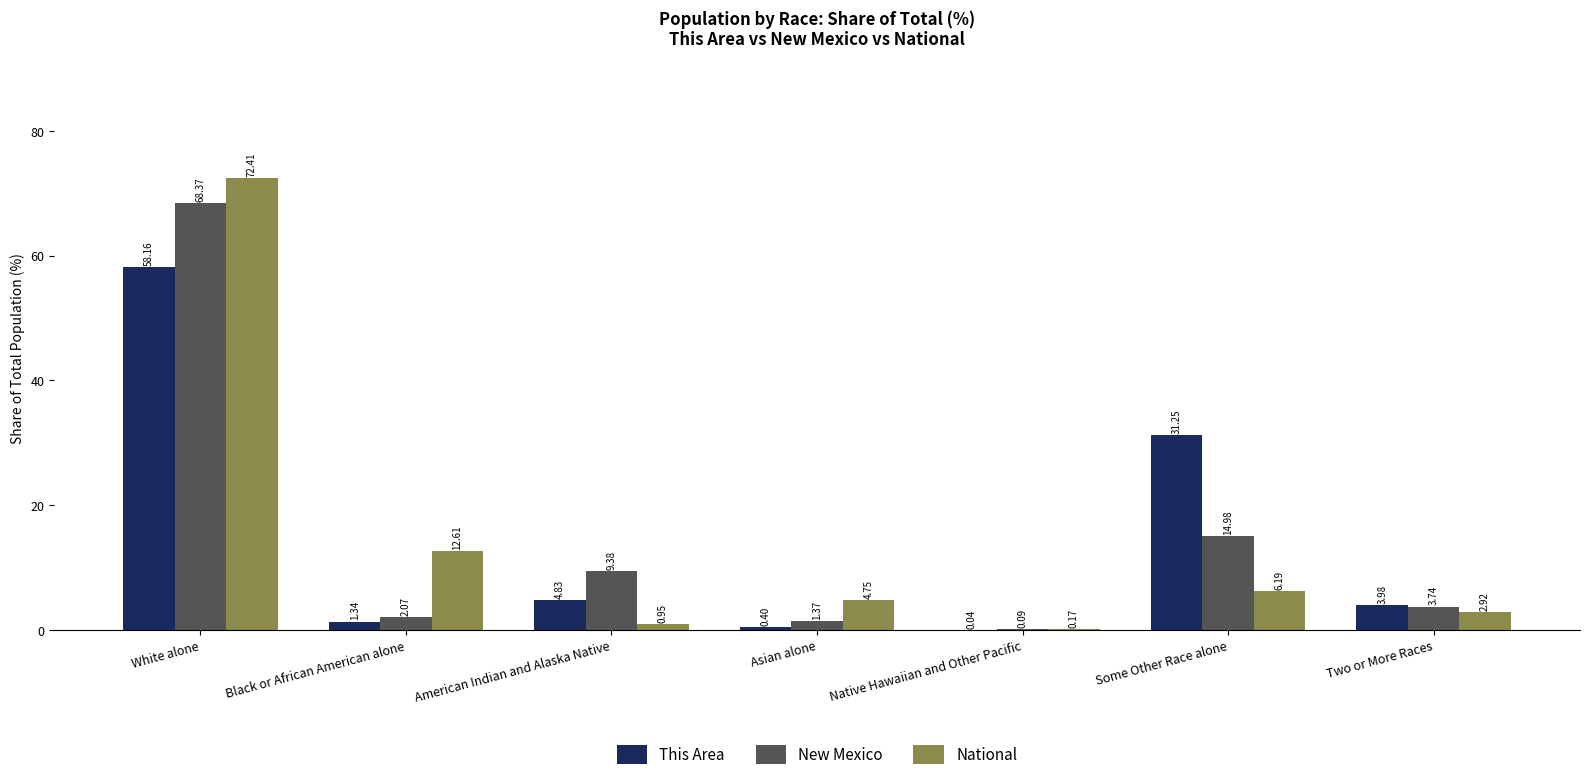

Which series has the widest spread of values?

National